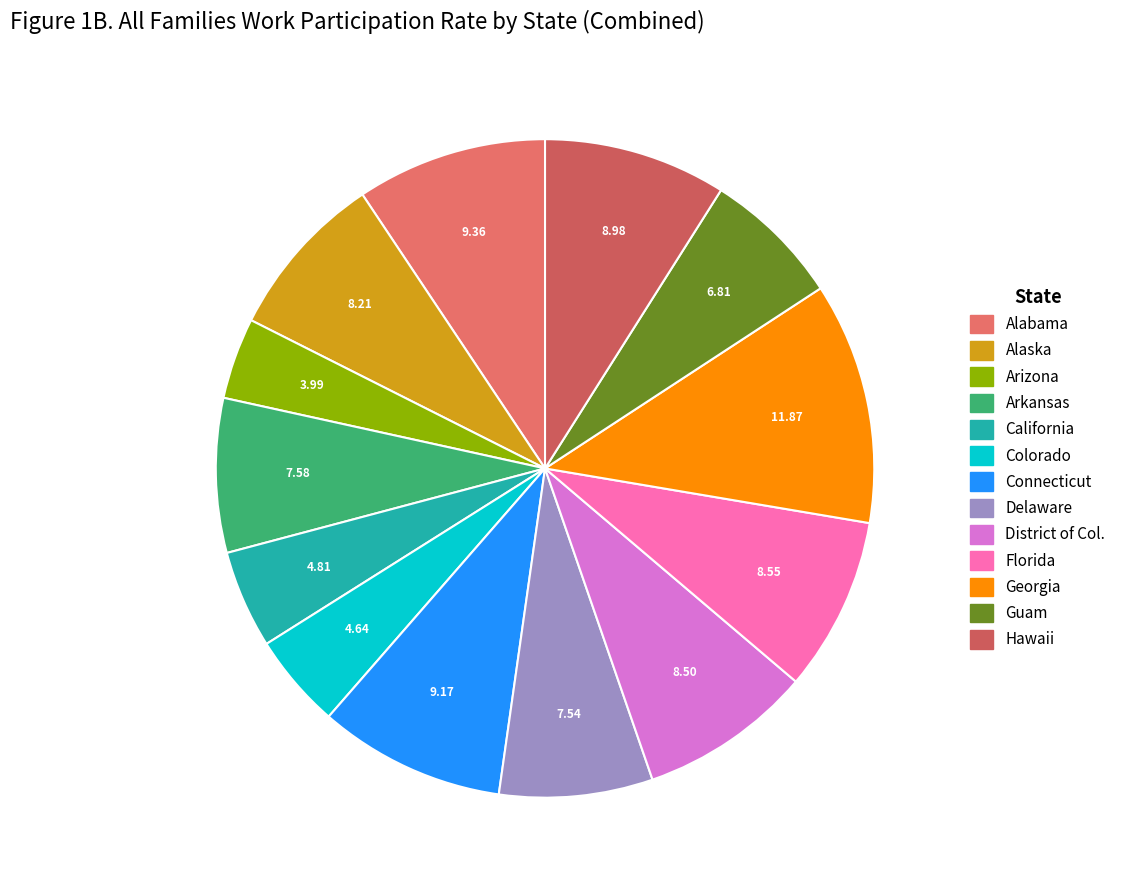

To the nearest percent, what is the difference between the largest and smallest slice percentages?

8%